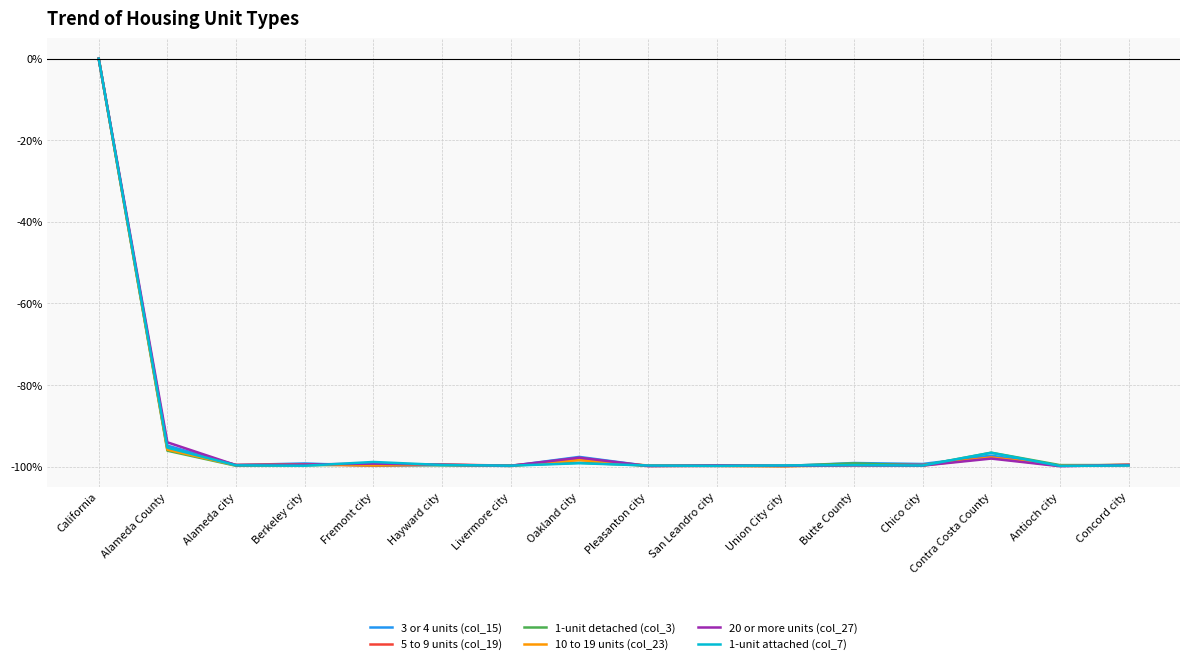

Which series changed the most between Alameda County and Concord city?

20 or more units (col_27)